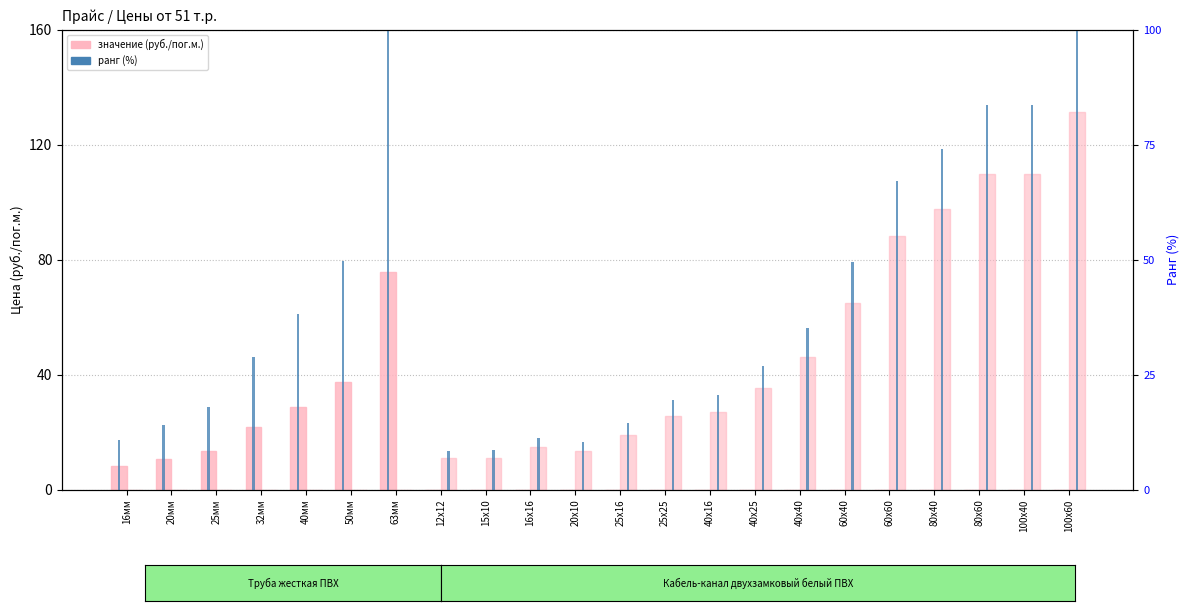

At which label is ранг Труба closest to 50?

50мм